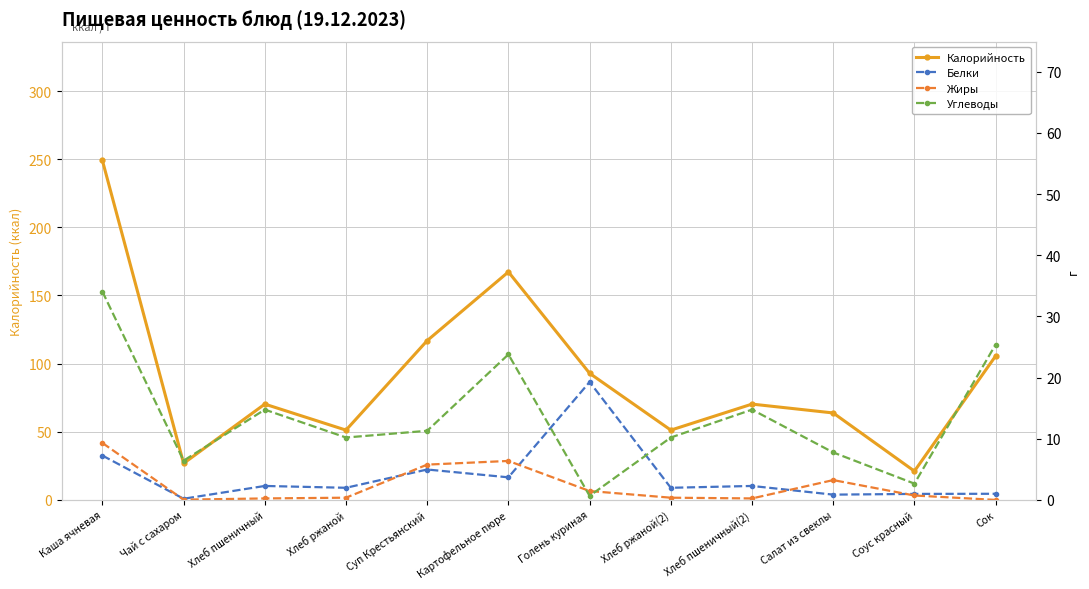

The value of Углеводы at Хлеб ржаной(2) is 10.2. True or false?

True